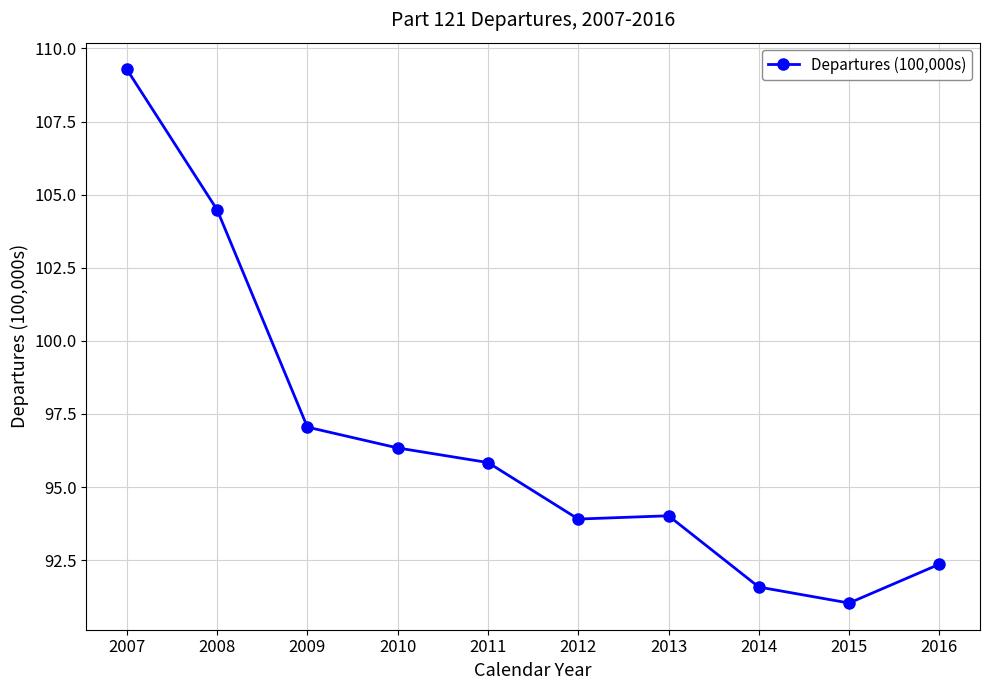

What is the difference between the second highest and minimum values?

13.4